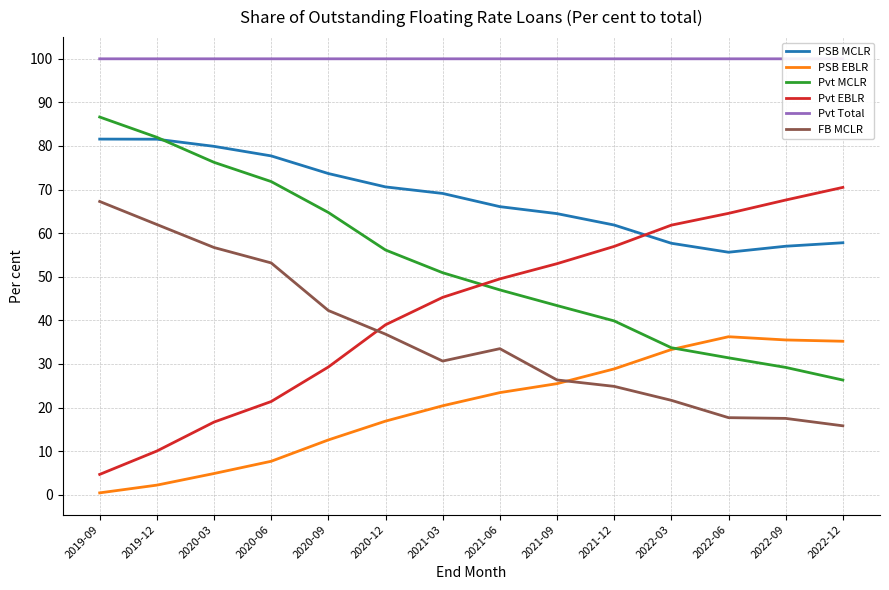

How many lines are shown in the chart?

6